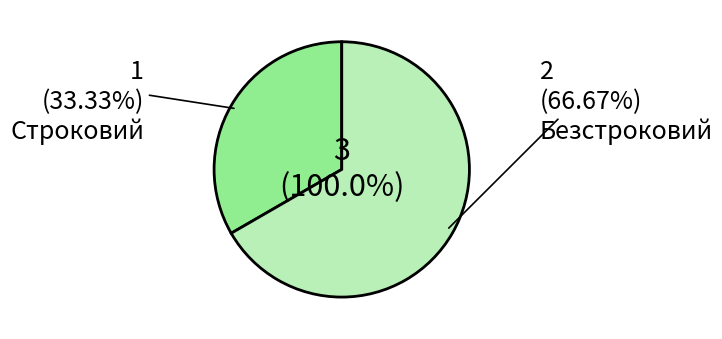

Rank the categories by value from highest to lowest.

Безстроковий, Строковий